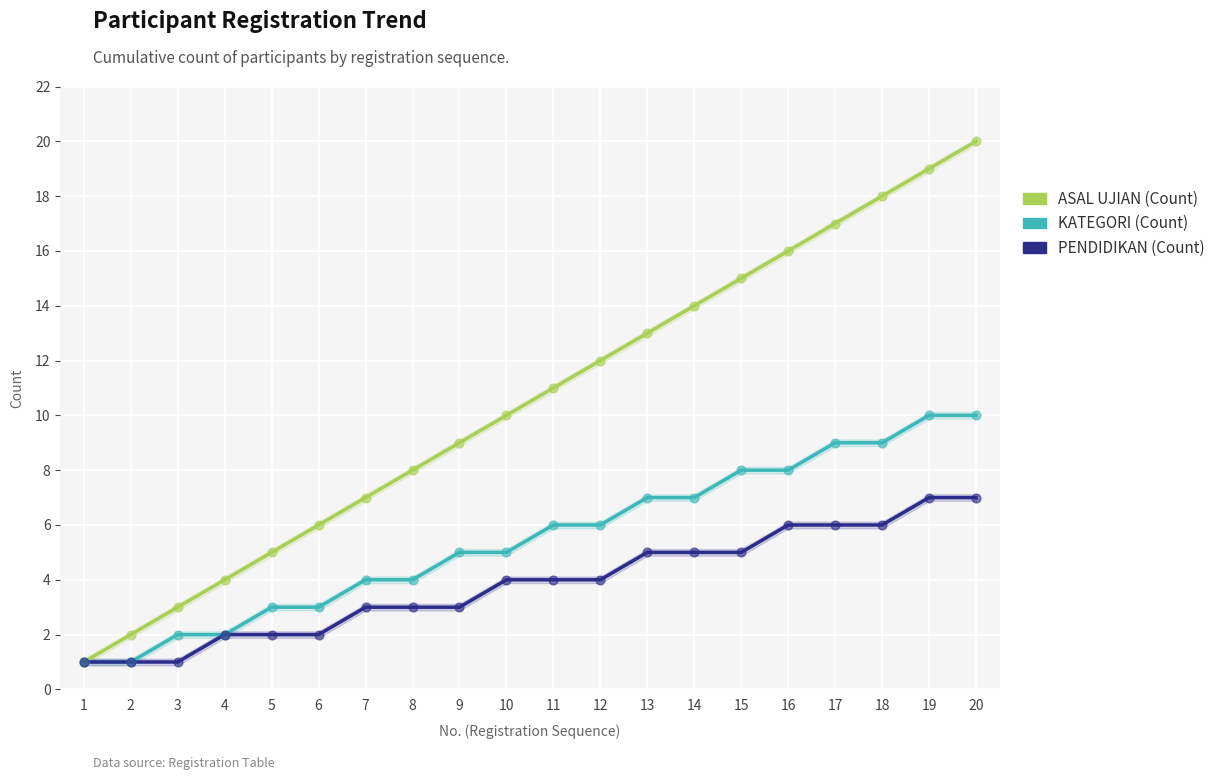

Which series reaches the minimum Y coordinate?

ASAL UJIAN (Count)